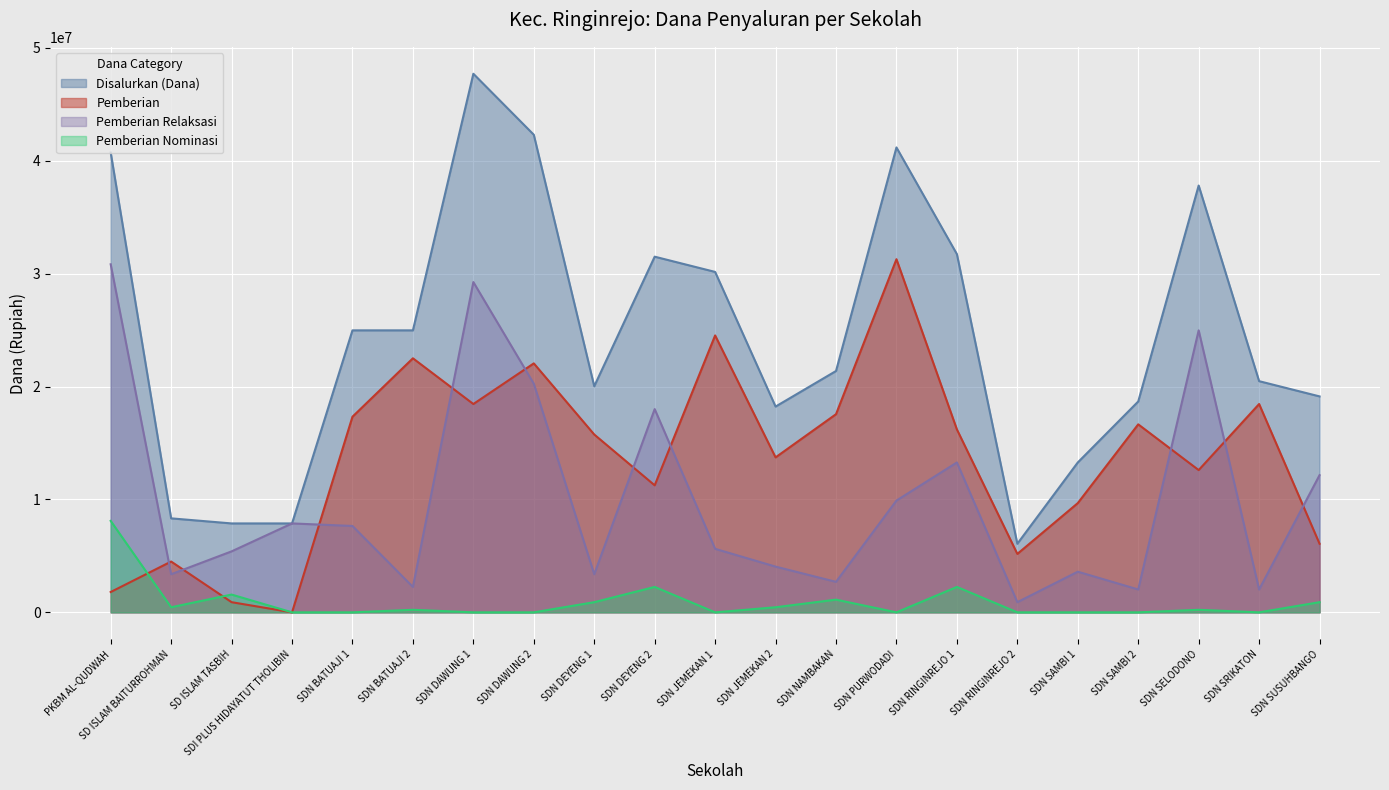

True or false: Pemberian Nominasi has more than 2 interior local peaks.

True